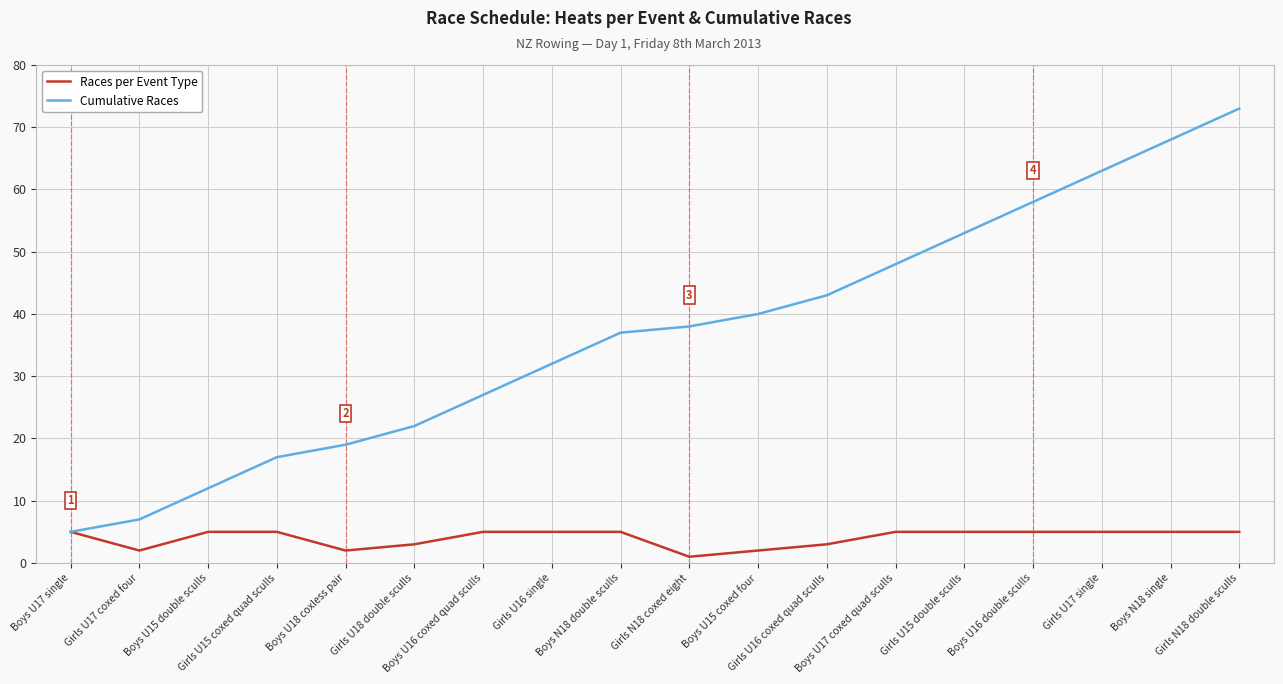

List the series in order of their peak value, highest first.

Cumulative Races, Races per Event Type